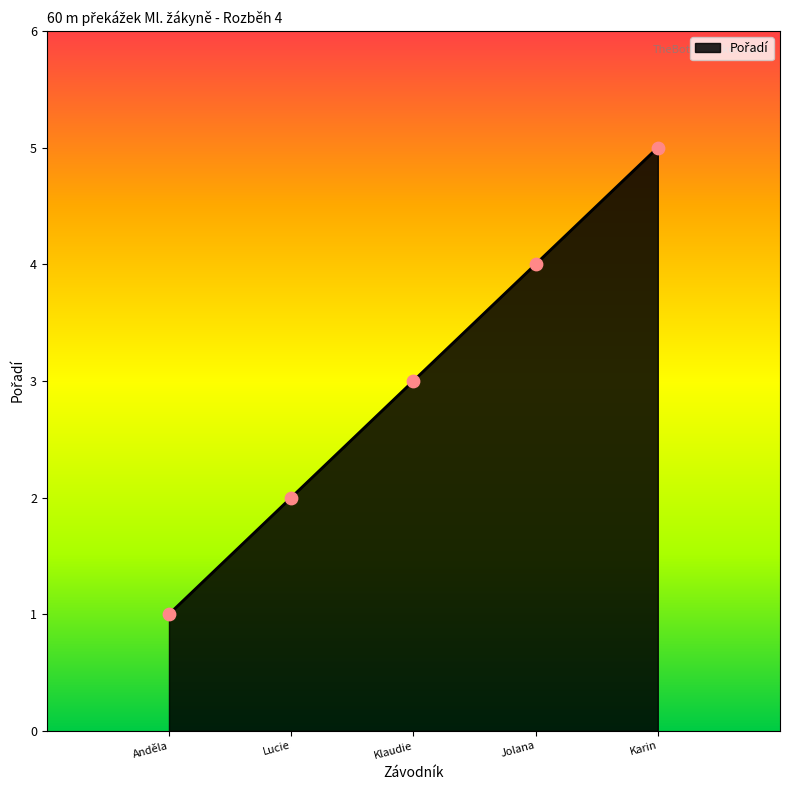

What is the change in value from Klaudie to Karin?

+2